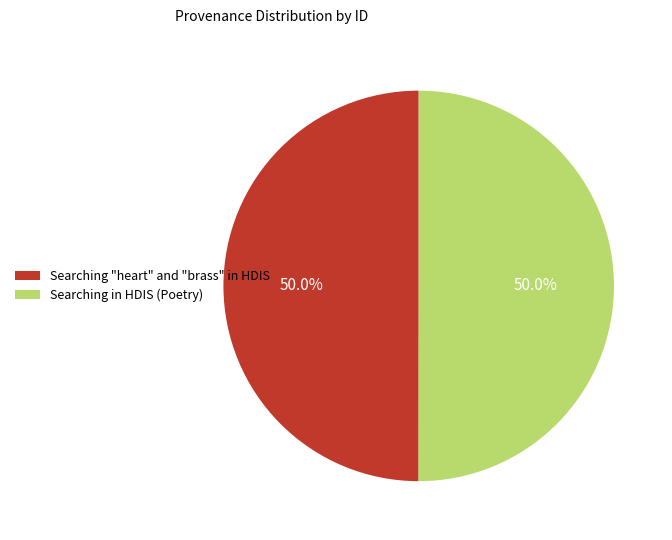

Combined, what portion of the pie is Searching "heart" and "brass" in HDIS and Searching in HDIS (Poetry)?

100.0%